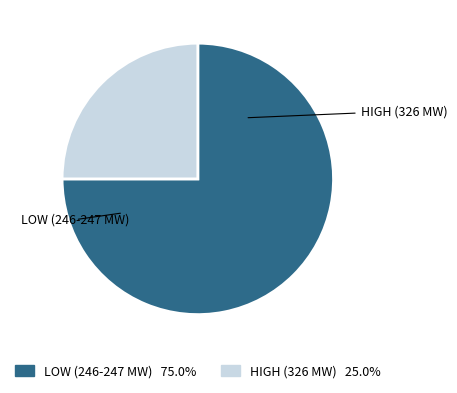

Count the number of slices in the pie.

2